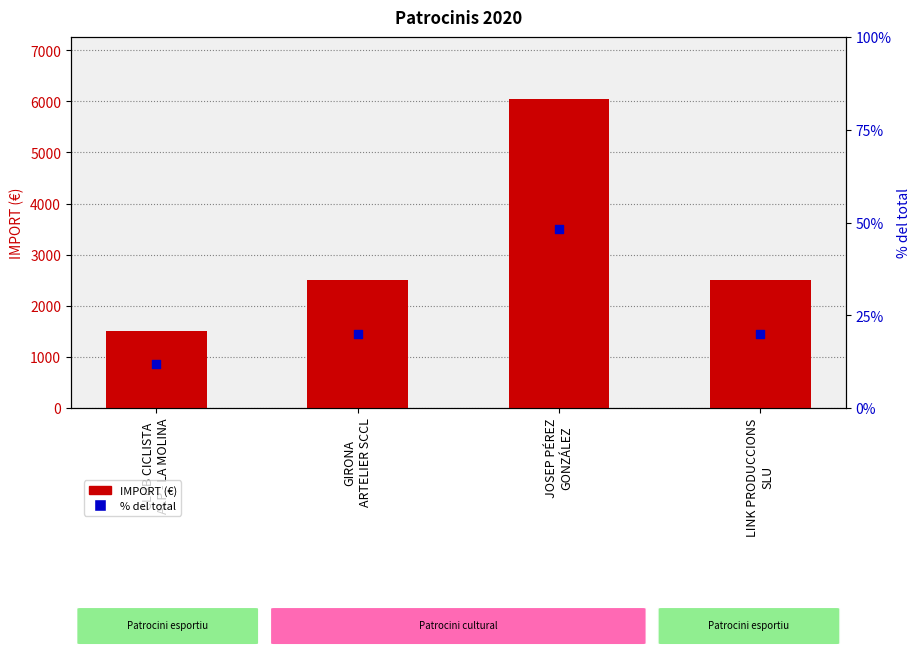

Which series reaches the minimum Y coordinate?

% del total